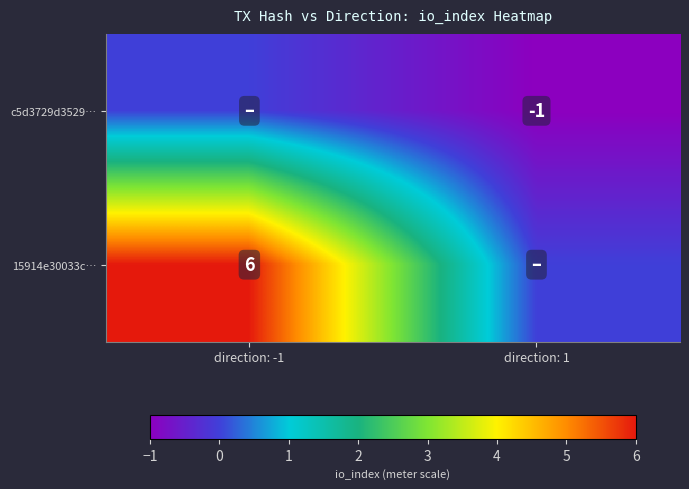

True or false: 15914e30033c… has a value of 4 at direction: -1.

False